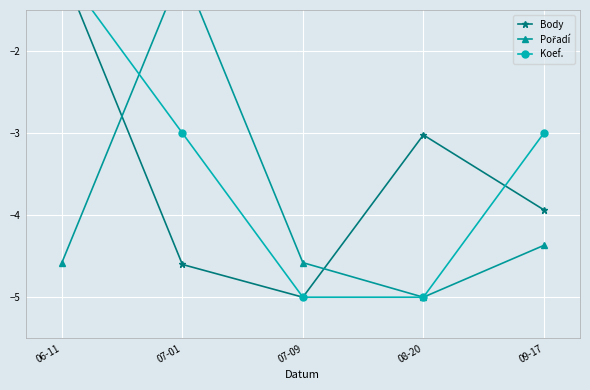

Is this an area chart (filled region under the line)?

No